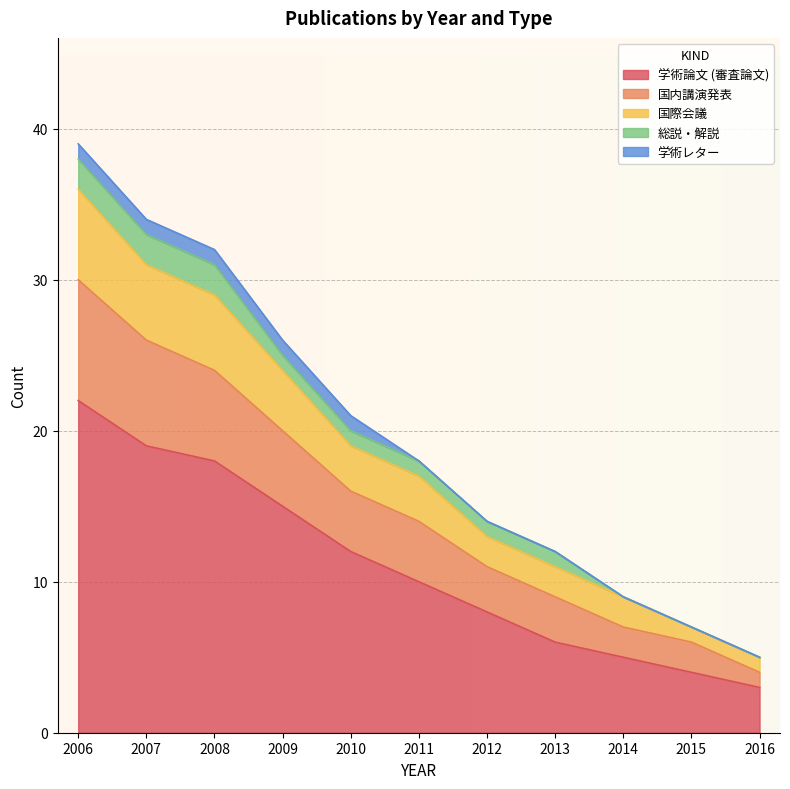

What is the maximum value for 学術論文 (審査論文)?

22